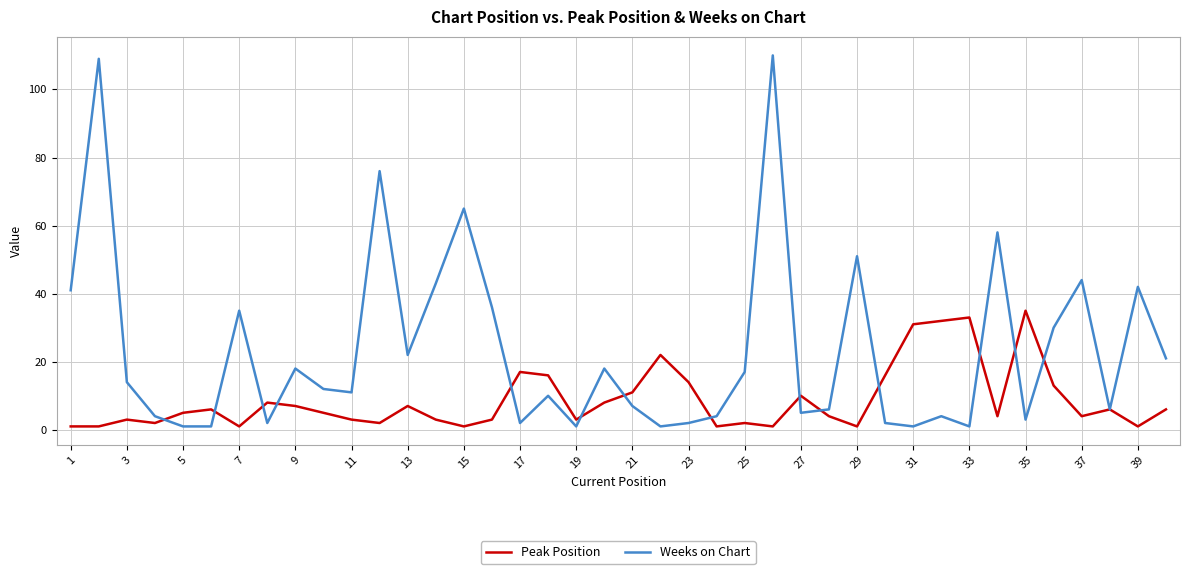

What is the difference between the maximum and minimum values in the Weeks on Chart series?

109